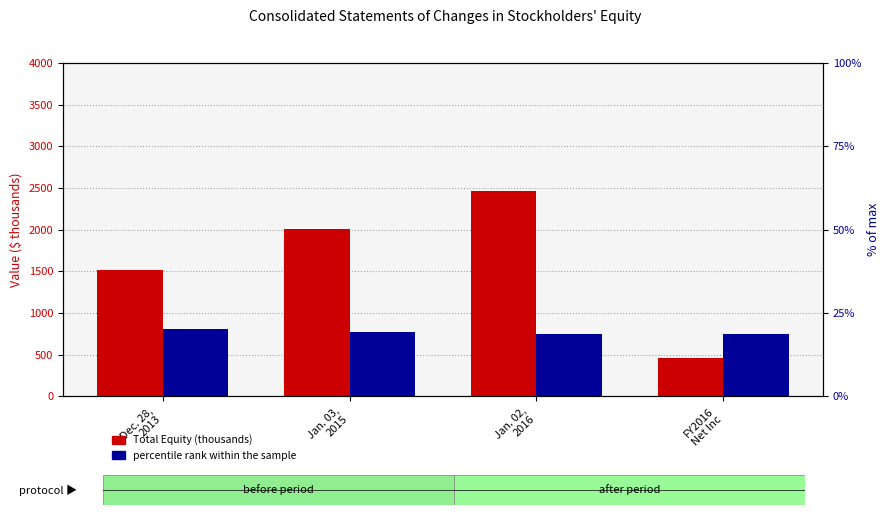

Reading left to right, transcribe all the data shown in this chart.

Total Equity (thousands): 1516.2	2002.9	2460.6	459.6
percentile rank within the sample: 20.1	19.2	18.7	18.7